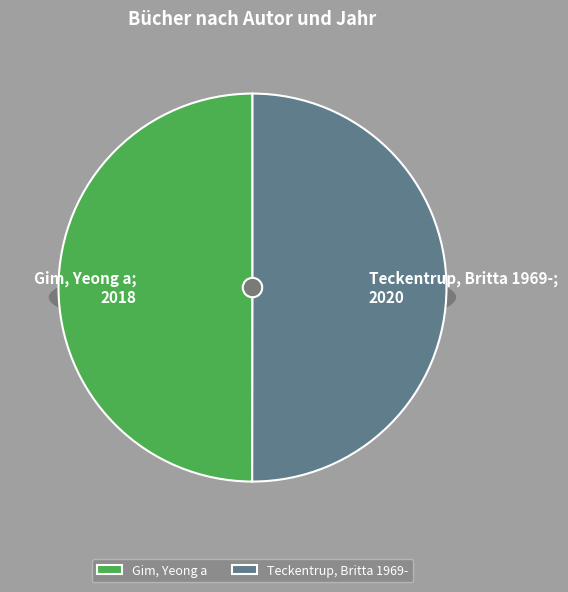

Rank the categories by value from highest to lowest.

Teckentrup, Britta 1969-, Gim, Yeong a